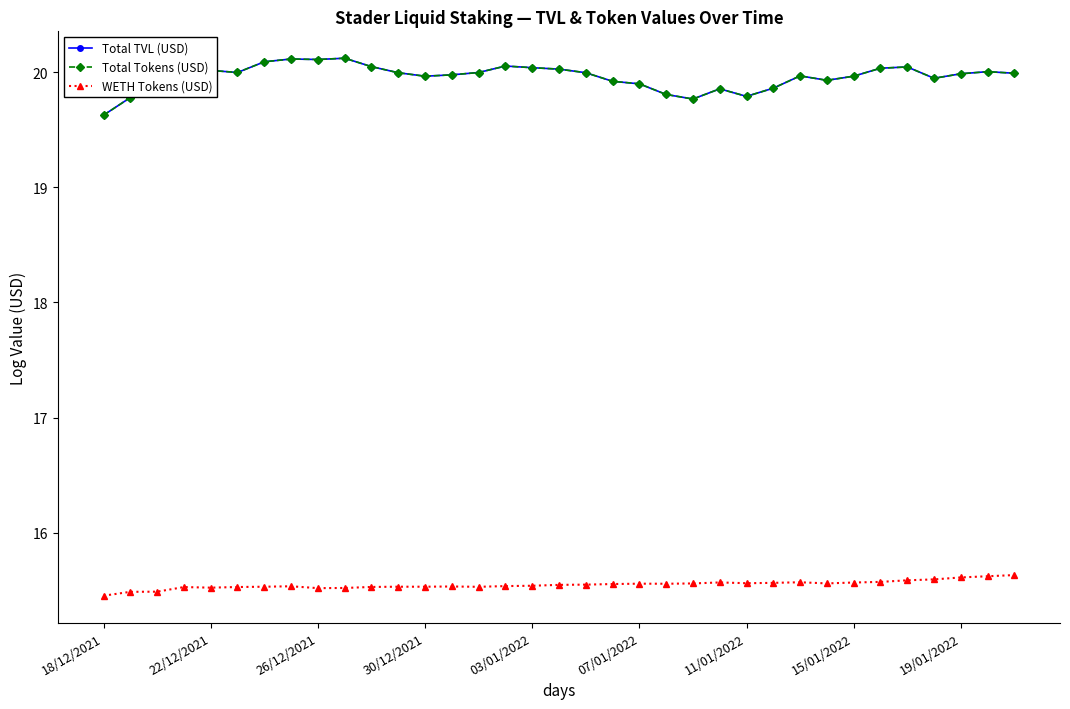

What is the greatest value displayed?

20.1